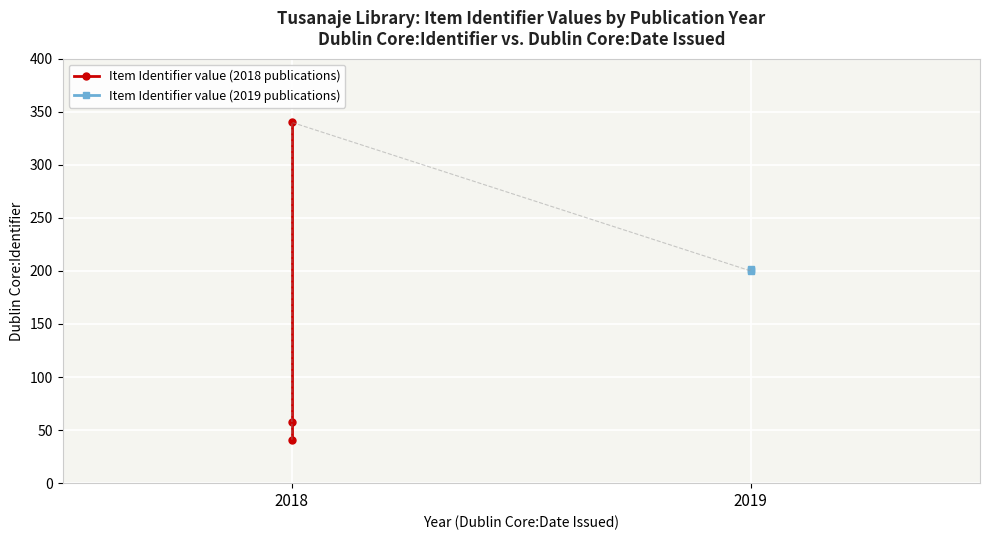

At which label is Item Identifier value (2018 publications) closest to 190?

2018